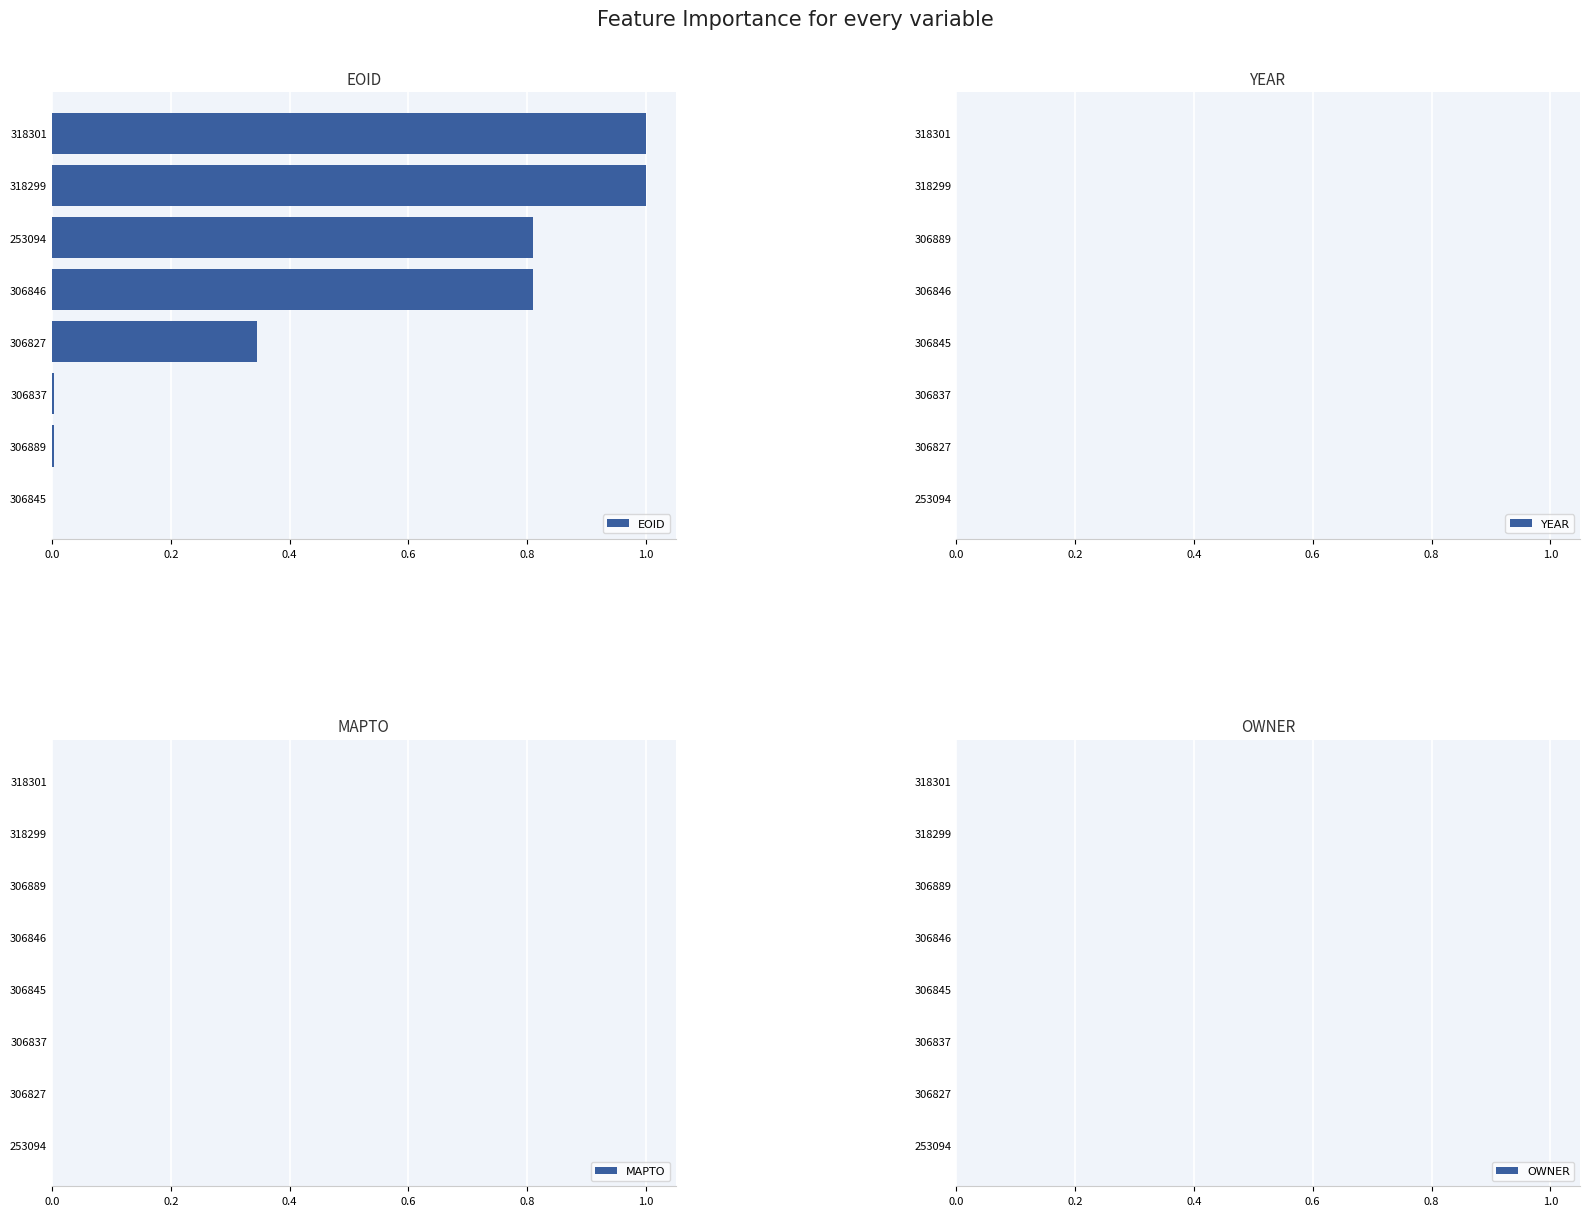

What is the change in value from 306827 to 318301?

+0.7